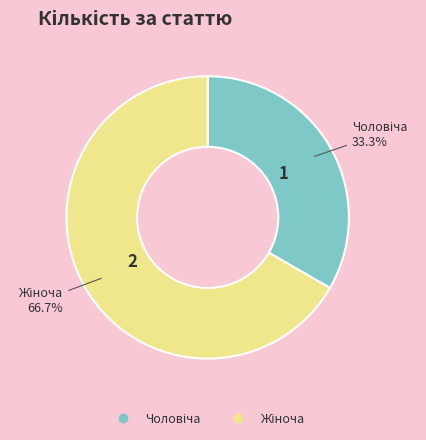

Count the number of slices in the pie.

2